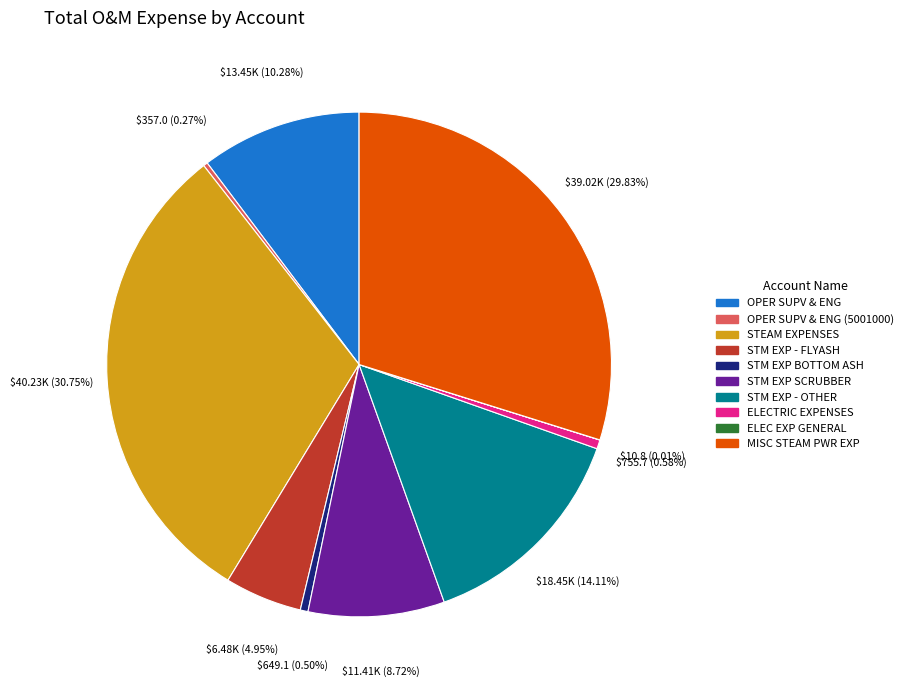

To the nearest percent, what is the difference between the largest and smallest slice percentages?

31%